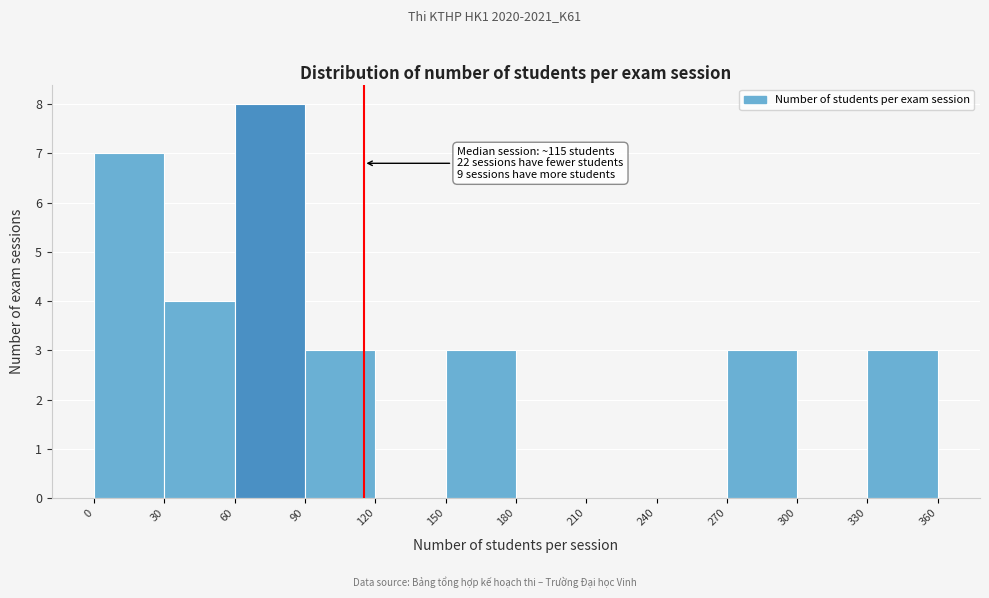

Over which range of the x-axis is the bar tallest?

60 to 90